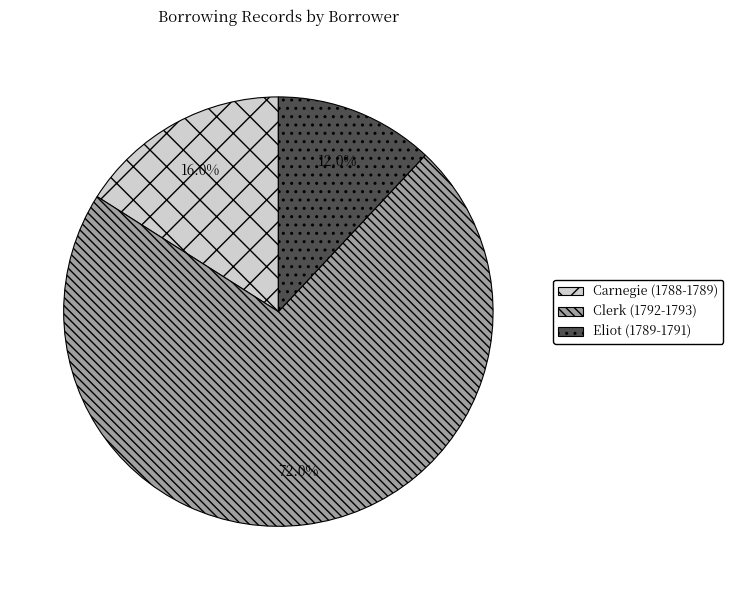

Rank the categories by value from highest to lowest.

Clerk (1792-1793), Carnegie (1788-1789), Eliot (1789-1791)